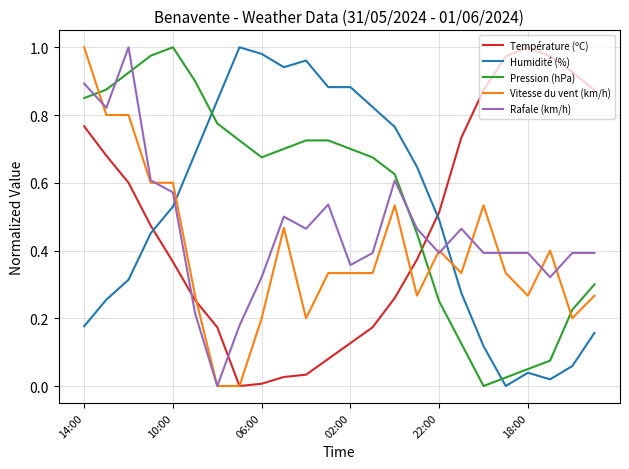

True or false: Rafale (km/h) and Pression (hPa) cross at least once.

True